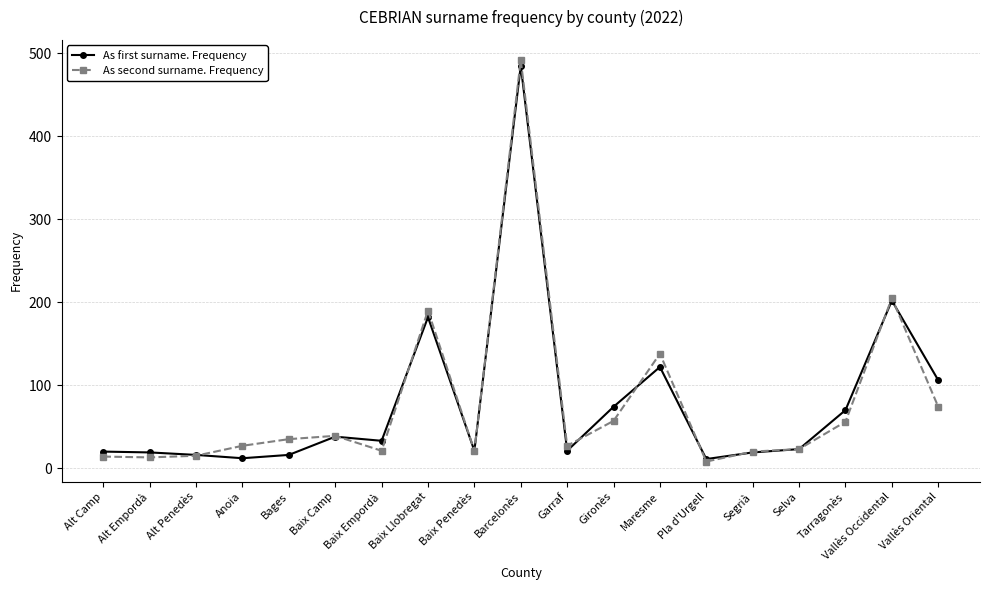

What is the value of the As first surname. Frequency point at the 15th from the left?

19